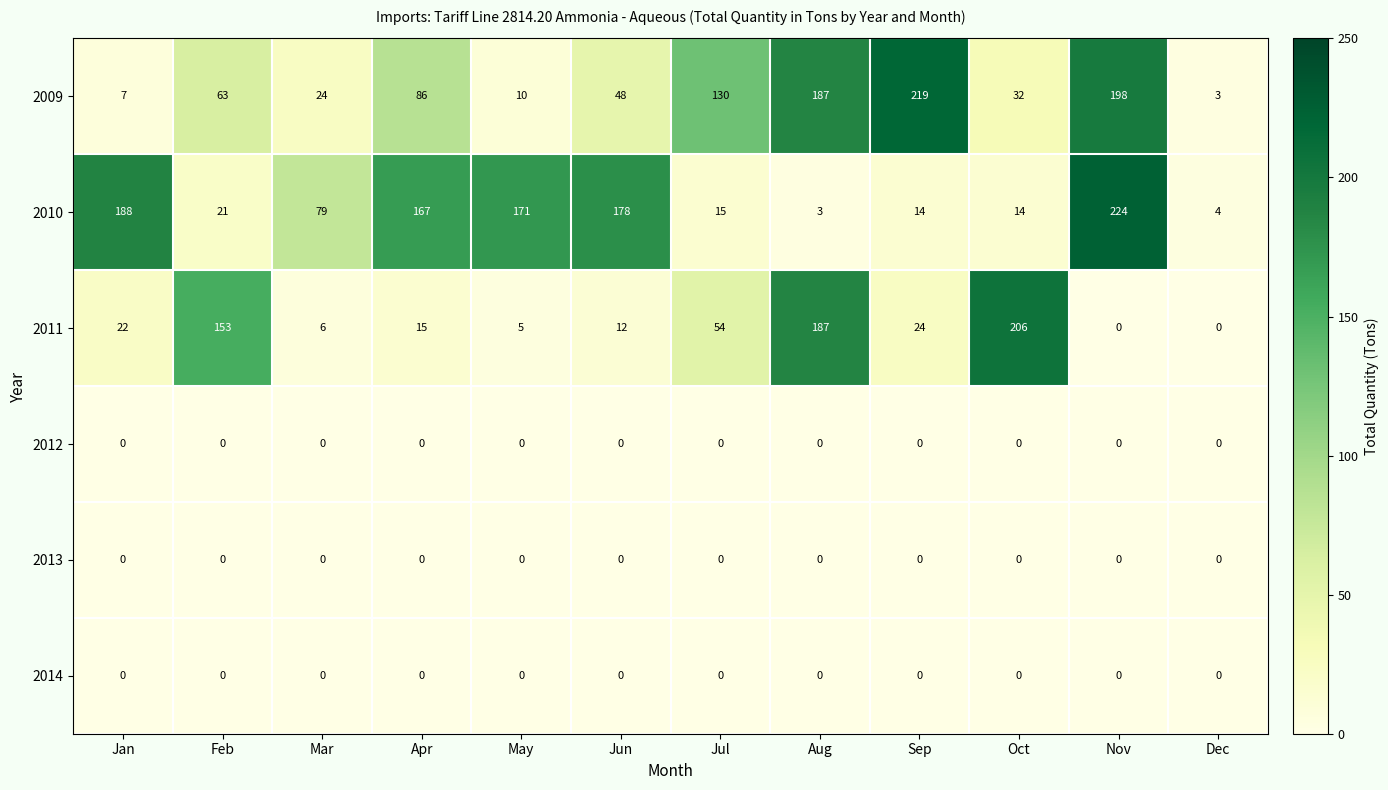

Which series has the widest spread of values?

2010